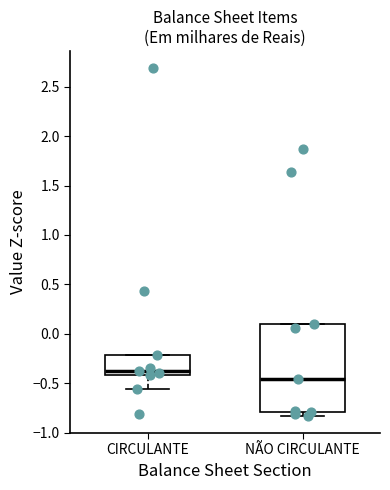

Where is the lower edge of the box for NÃO CIRCULANTE on the y-axis? The values are not printed on the chart, so give them approximately, as read against the axis.

-0.80